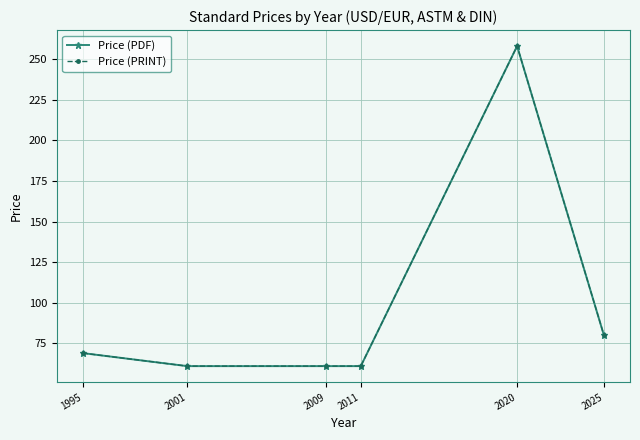

Does the chart have visible grid lines?

Yes